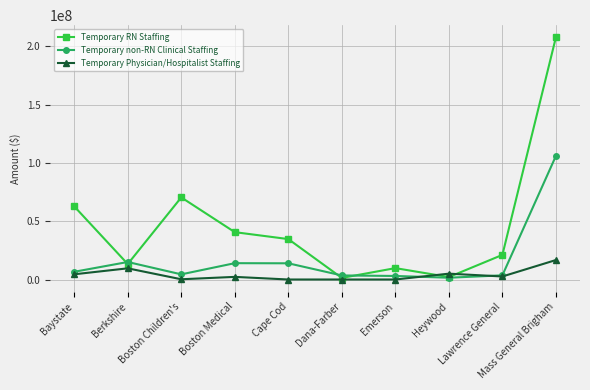

How many series are shown in this chart?

3